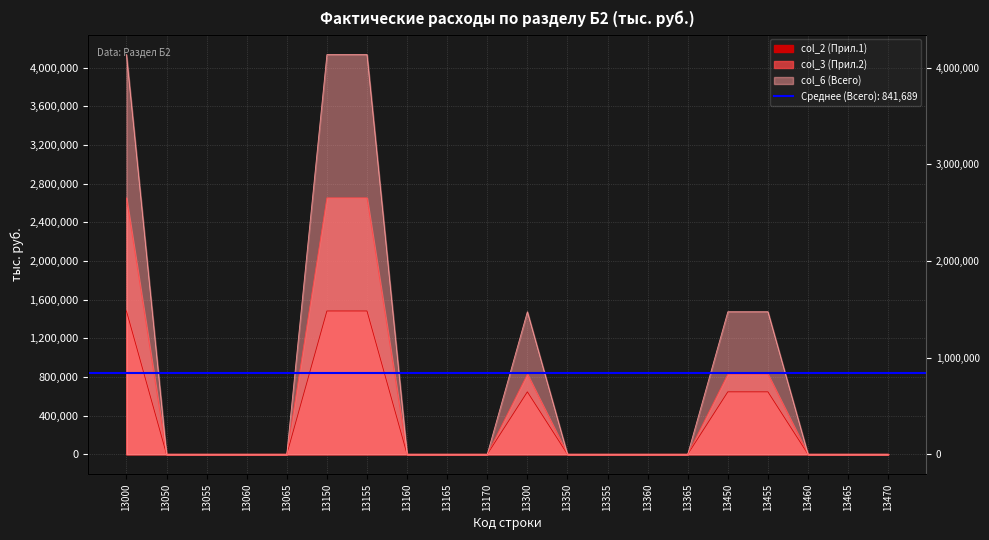

The value of col_6 (Всего) at 13165 is 0. True or false?

True